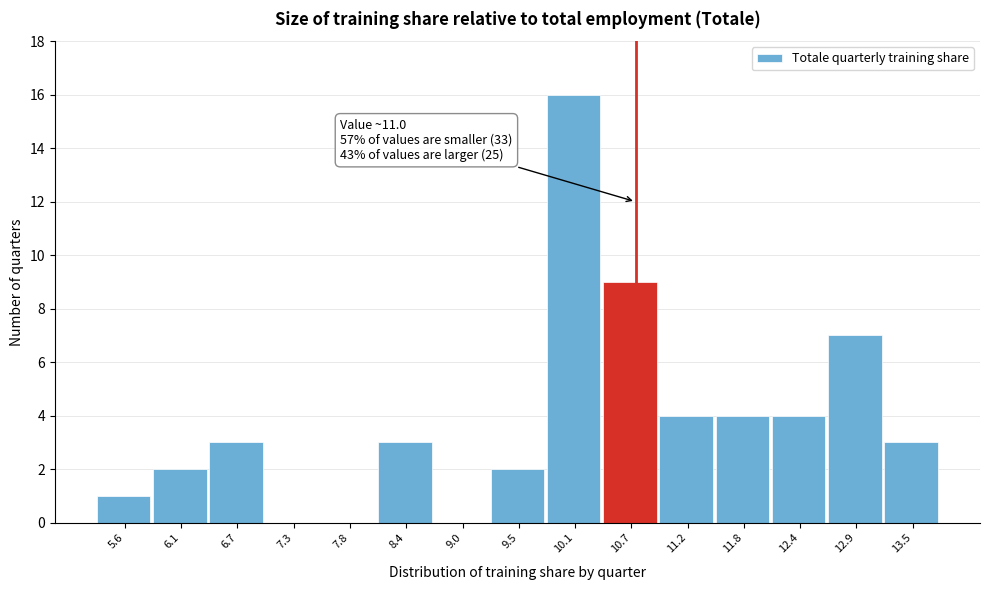

Reading left to right, transcribe all the data shown in this chart.

5.6=1	6.1=2	6.7=3	7.3=0	7.8=0	8.4=3	9.0=0	9.5=2	10.1=16	10.7=9	11.2=4	11.8=4	12.4=4	12.9=7	13.5=3